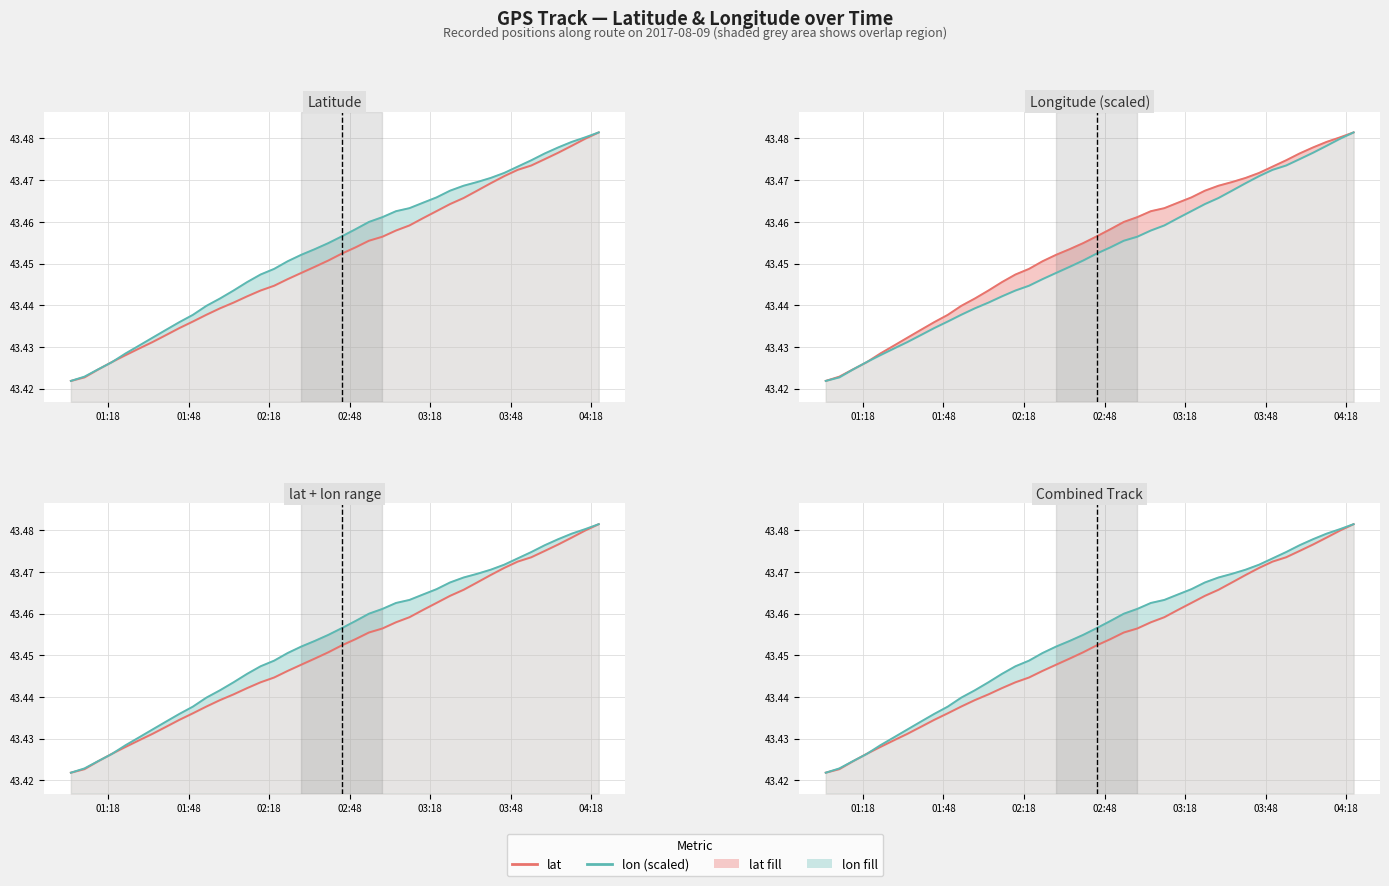

What are all the series names shown in the legend?

lat, lon (scaled)